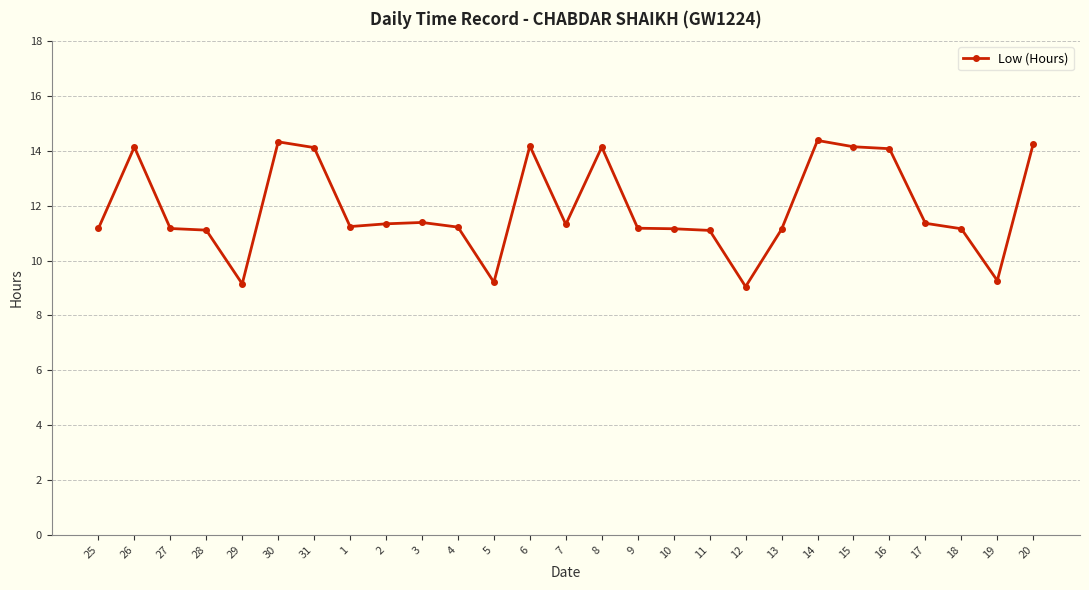

What position from the right is 31?

21